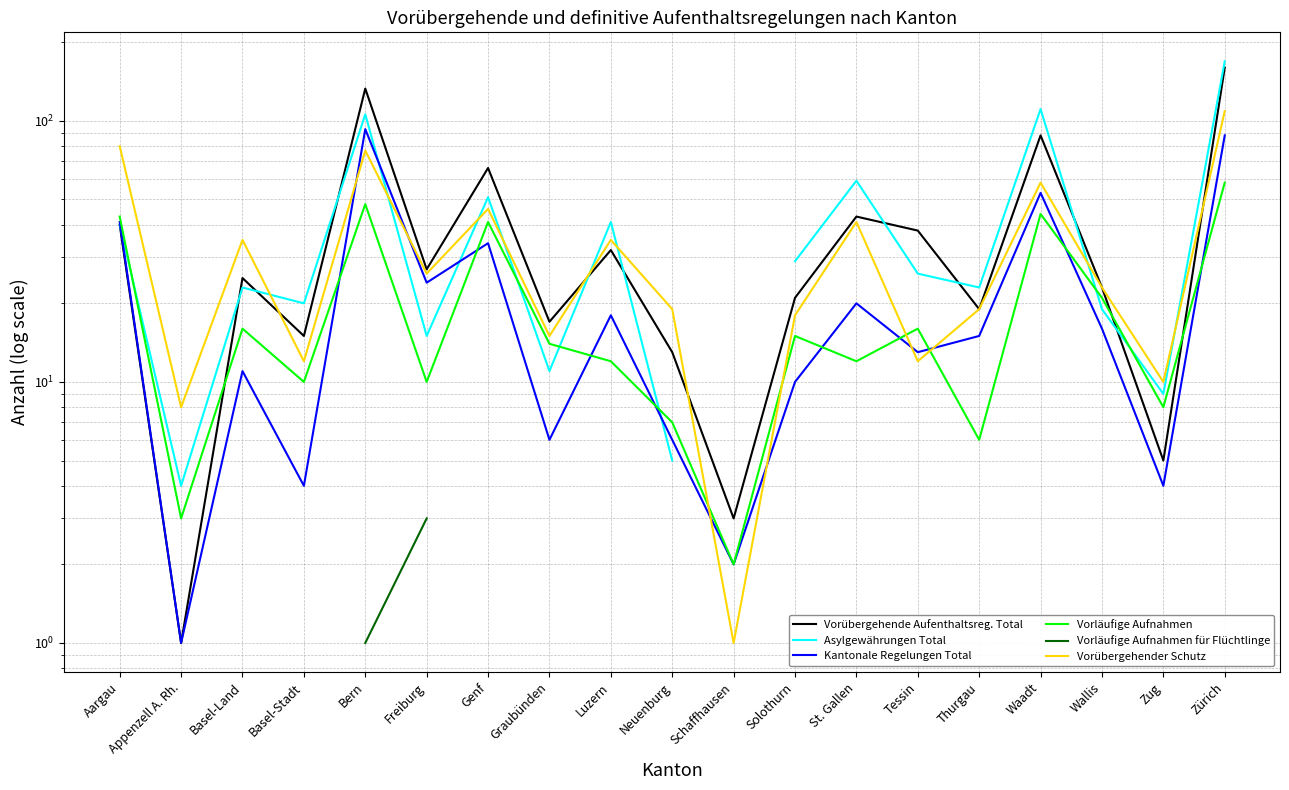

In Asylgewährungen Total, how many points are higher than both neighbors (excluding endpoints)?

6